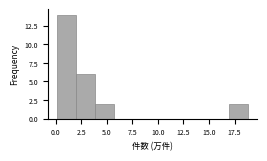

Around what value on the x-axis is the tallest bar? Give the approximate position of its centre, as read against the axis.

1.0